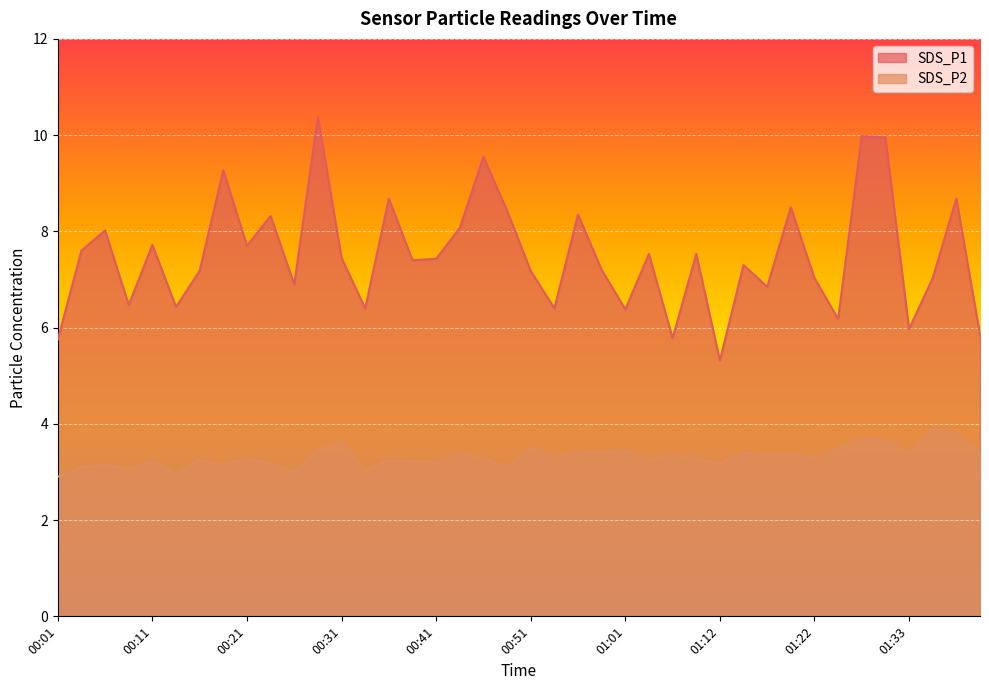

What are all the series names shown in the legend?

SDS_P1, SDS_P2